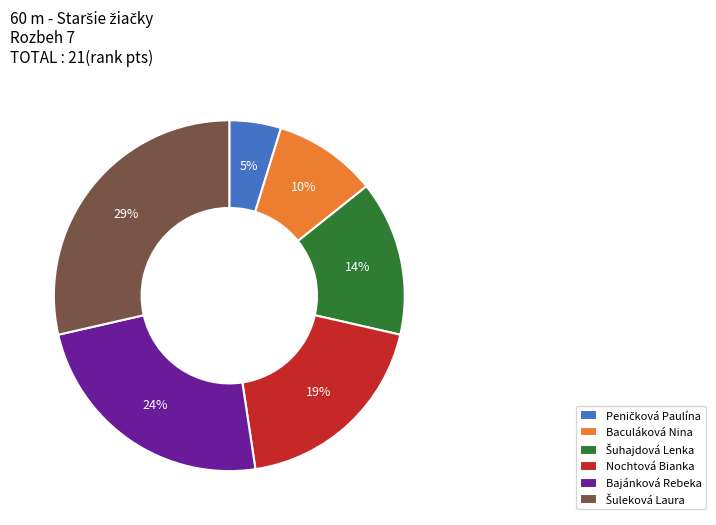

Is there a majority slice in this chart?

No